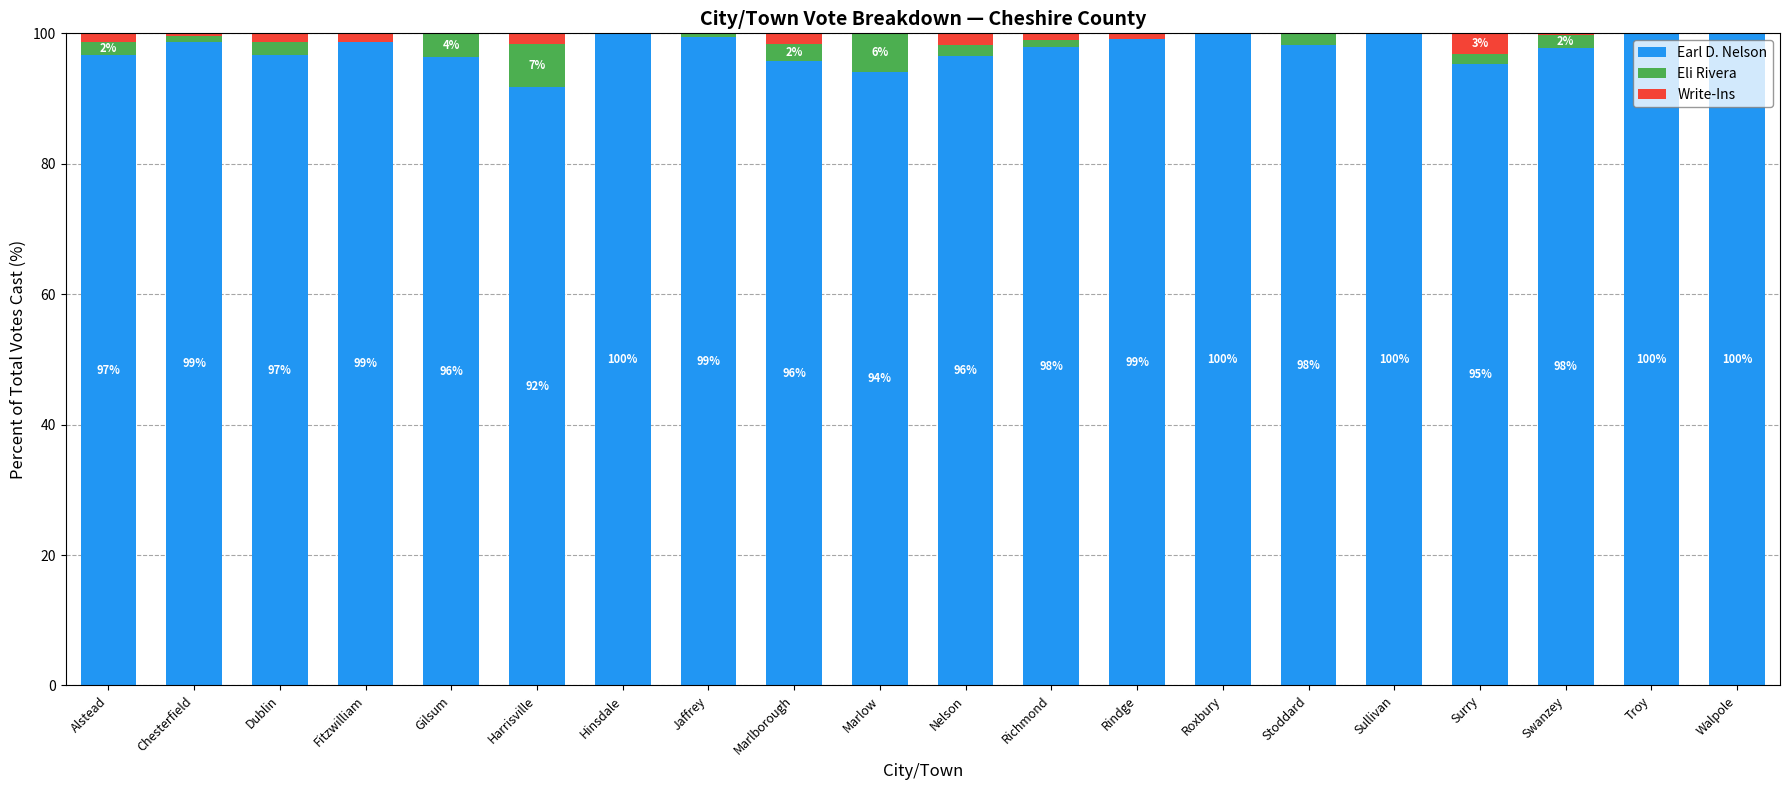

What is the total value across all series at Jaffrey?

100.0